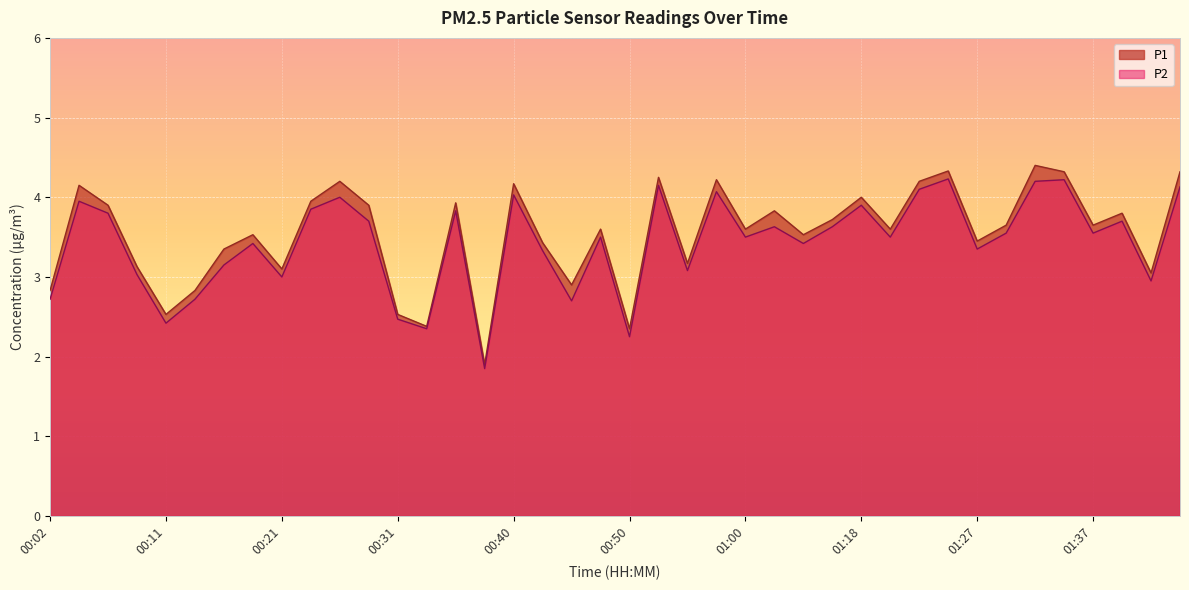

True or false: P2 and P1 cross at least once.

False